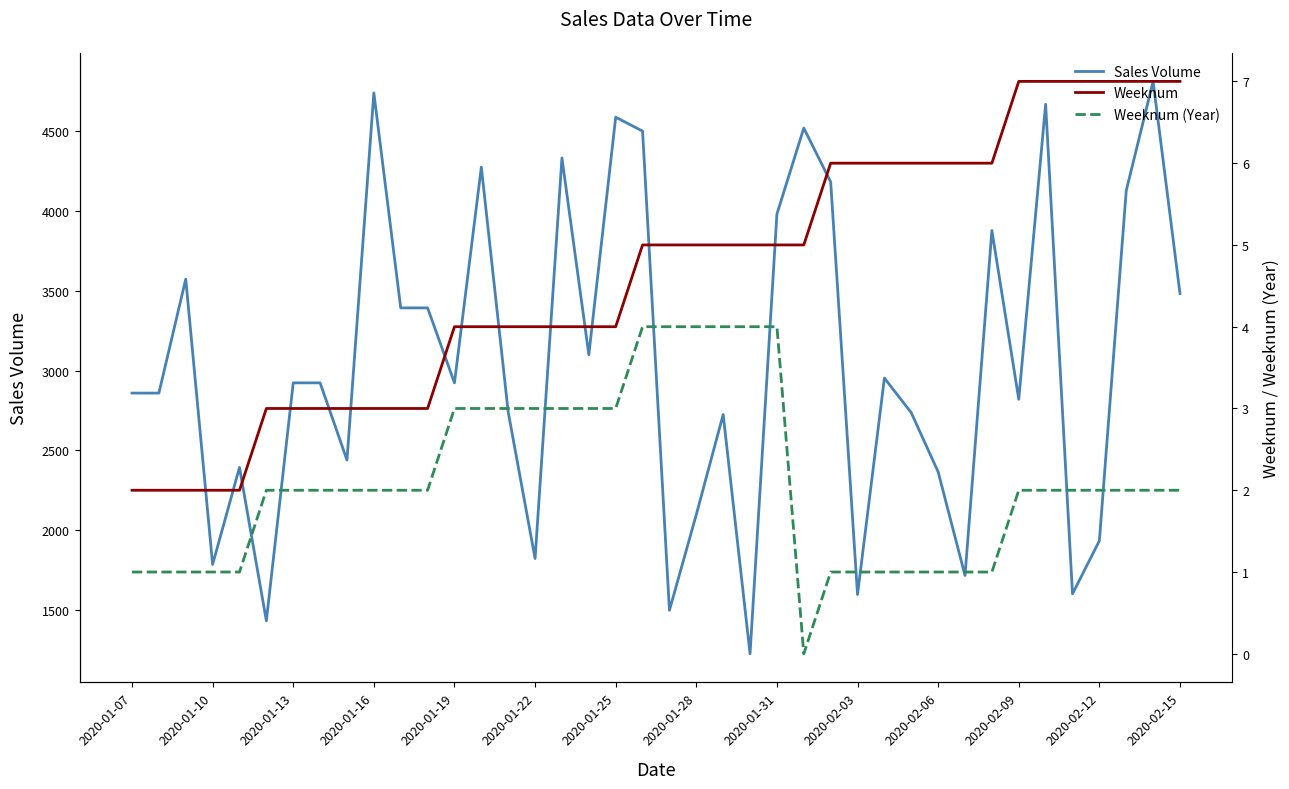

How many interior local valleys does the Weeknum (Year) series have?

1